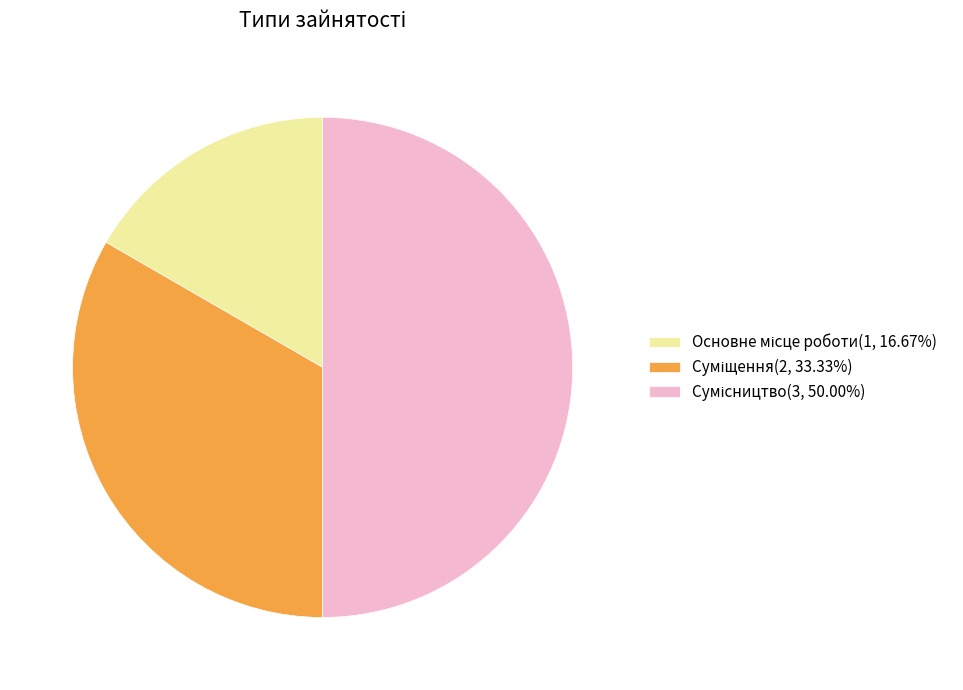

Is there a majority slice in this chart?

No